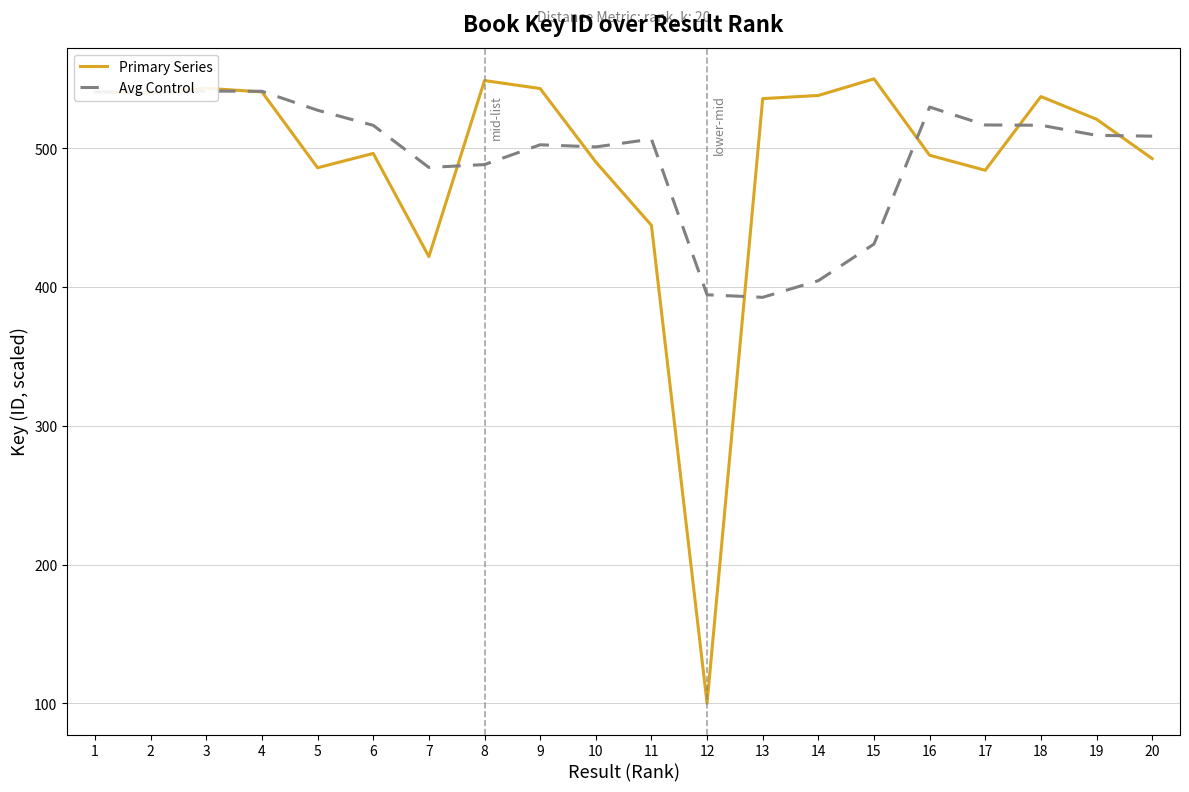

Which category has the lowest value across all series?

12